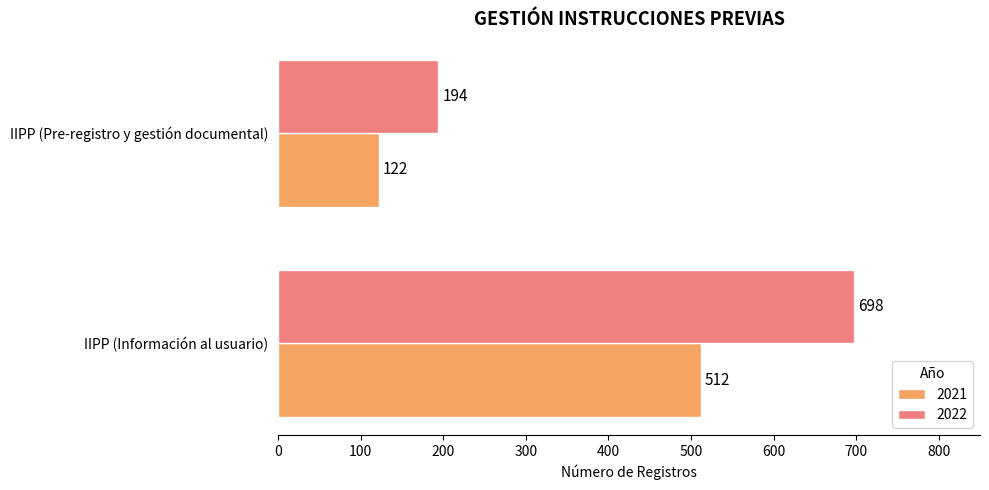

Which series has the largest total across all categories?

2022